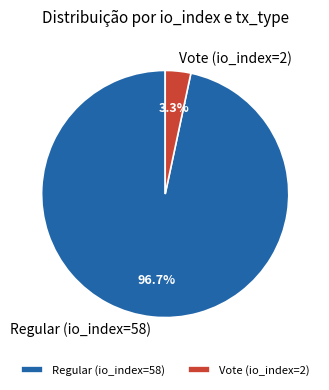

Combined, do Regular (io_index=58) and Vote (io_index=2) account for over 50%?

Yes